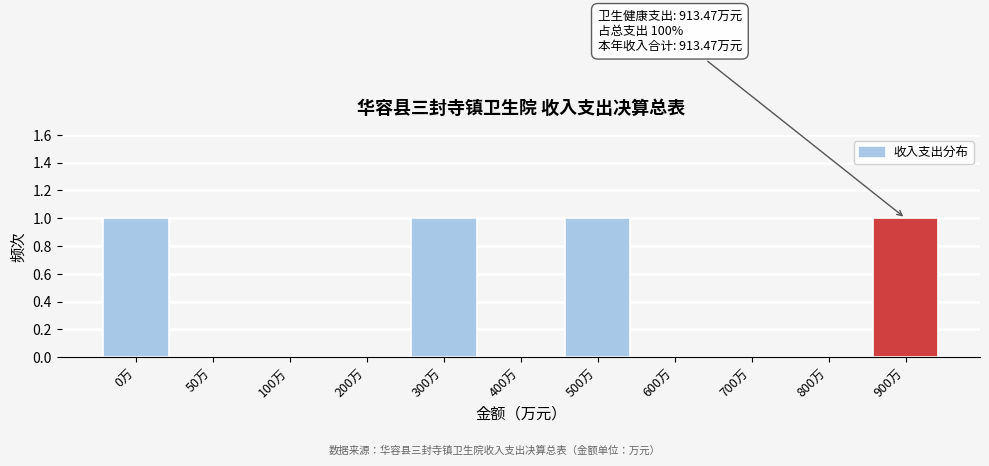

Reading left to right, what are all the values shown in this chart?

0万=1	50万=0	100万=0	200万=0	300万=1	400万=0	500万=1	600万=0	700万=0	800万=0	900万=1